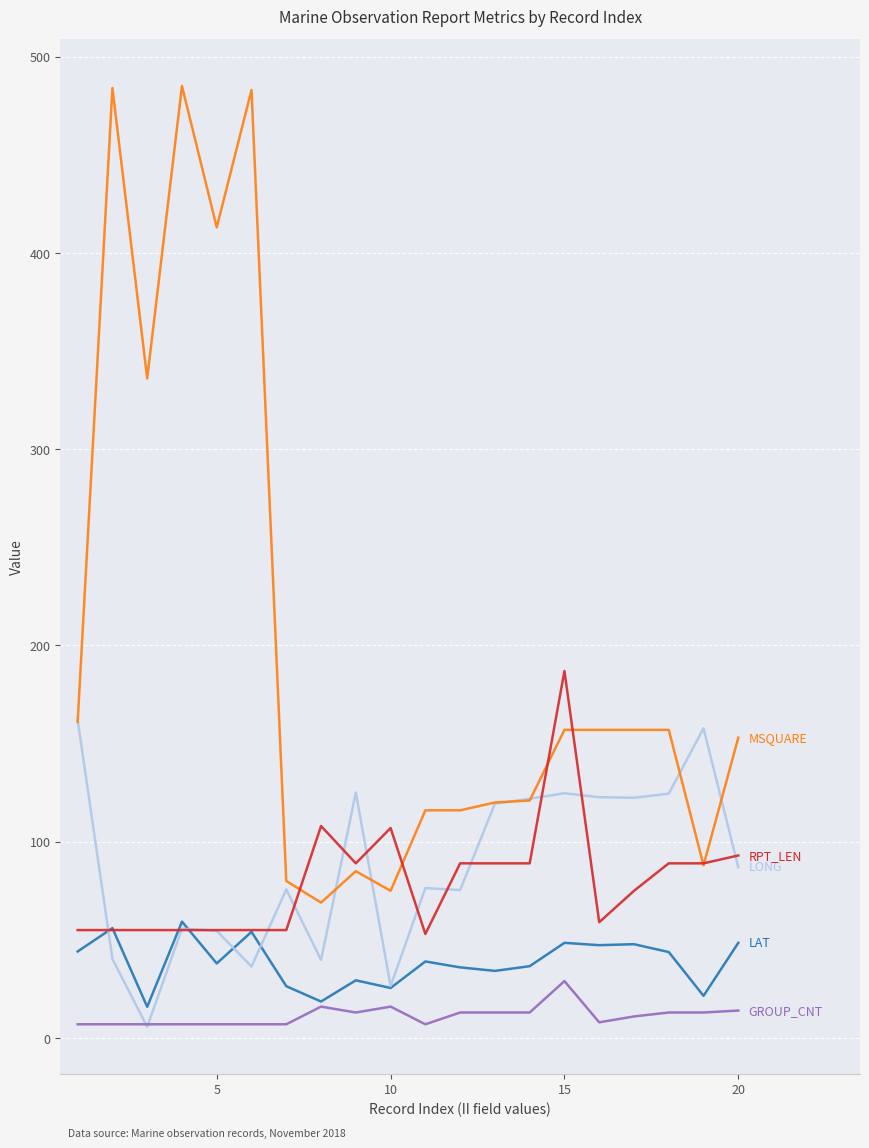

What is the maximum value shown in the chart?

485.0